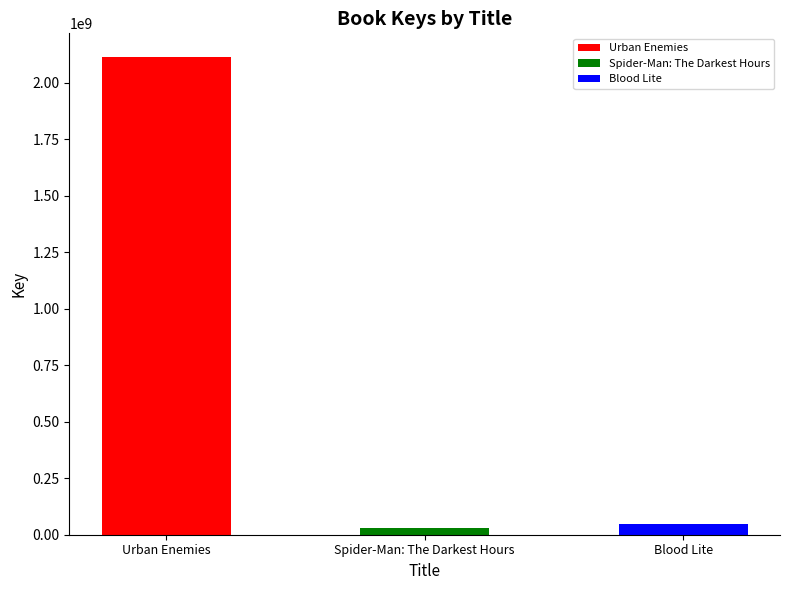

What is the sum of the values at Spider-Man: The Darkest Hours and Urban Enemies?

2143859624